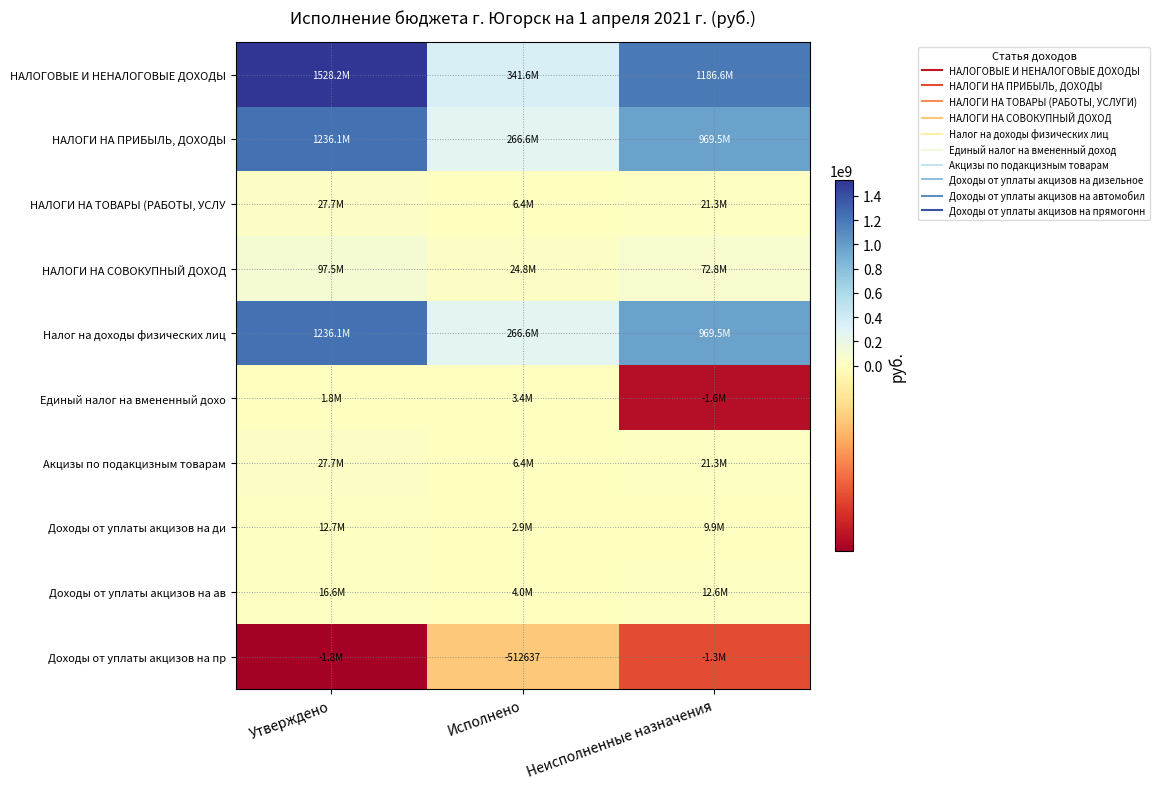

What is the average value of the Единый налог на вмененный дохо series?

1200000.0